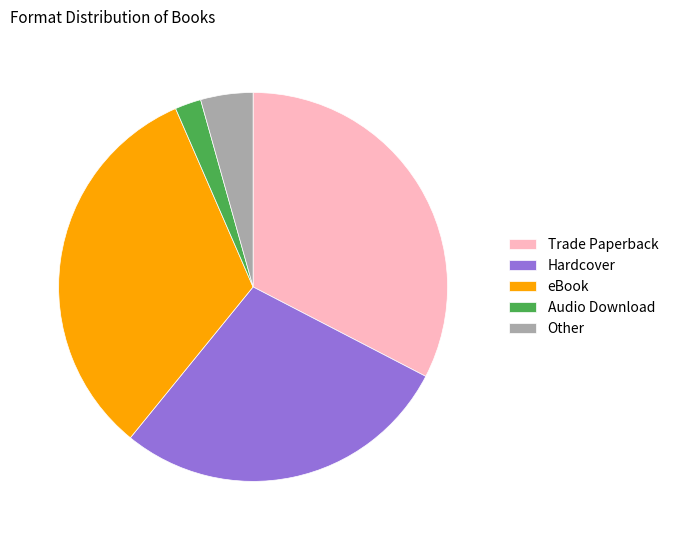

Does any single category account for the majority?

No